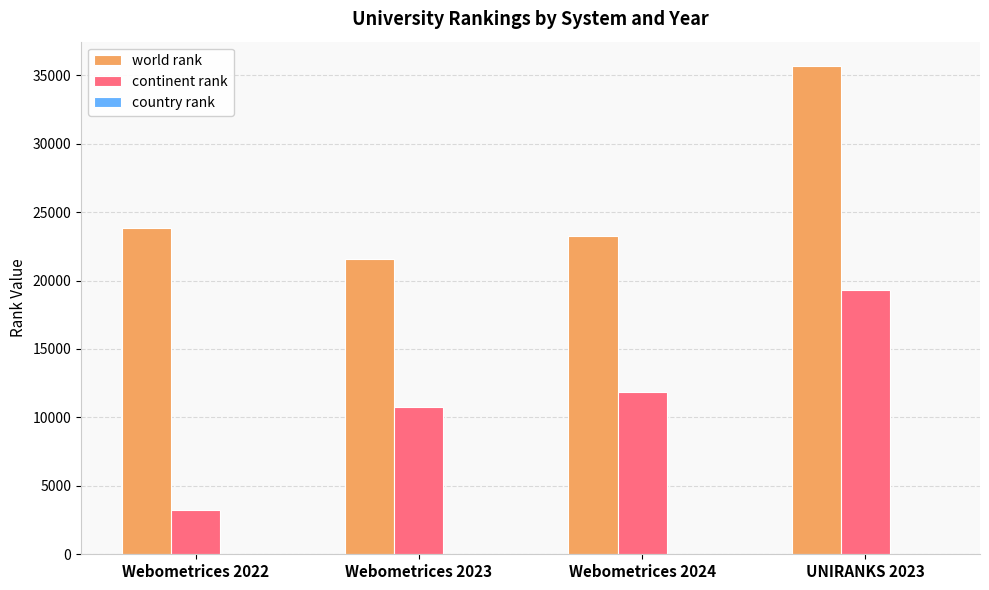

Which category has the highest value in the continent rank series?

UNIRANKS 2023